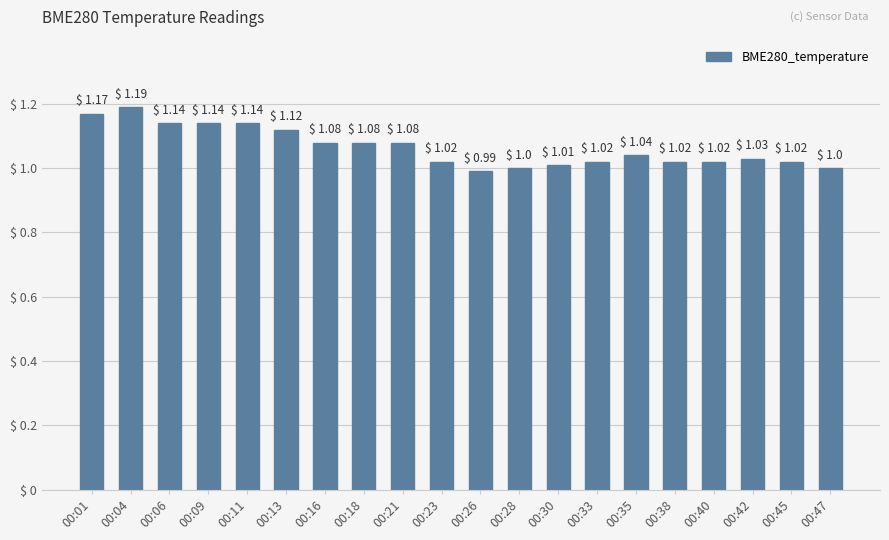

What is the minimum value shown in the chart?

1.0